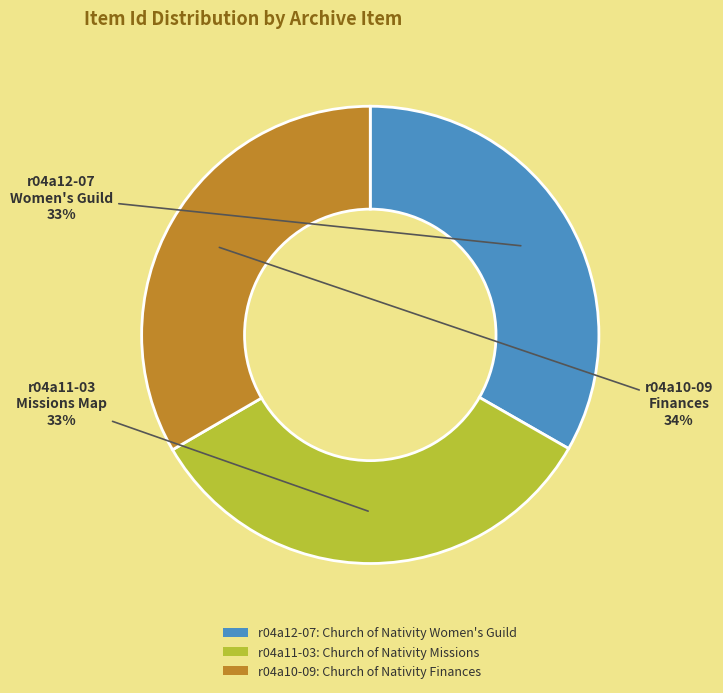

True or false: r04a12-07: Church of Nativity Women's Guild accounts for 33% of the total.

True